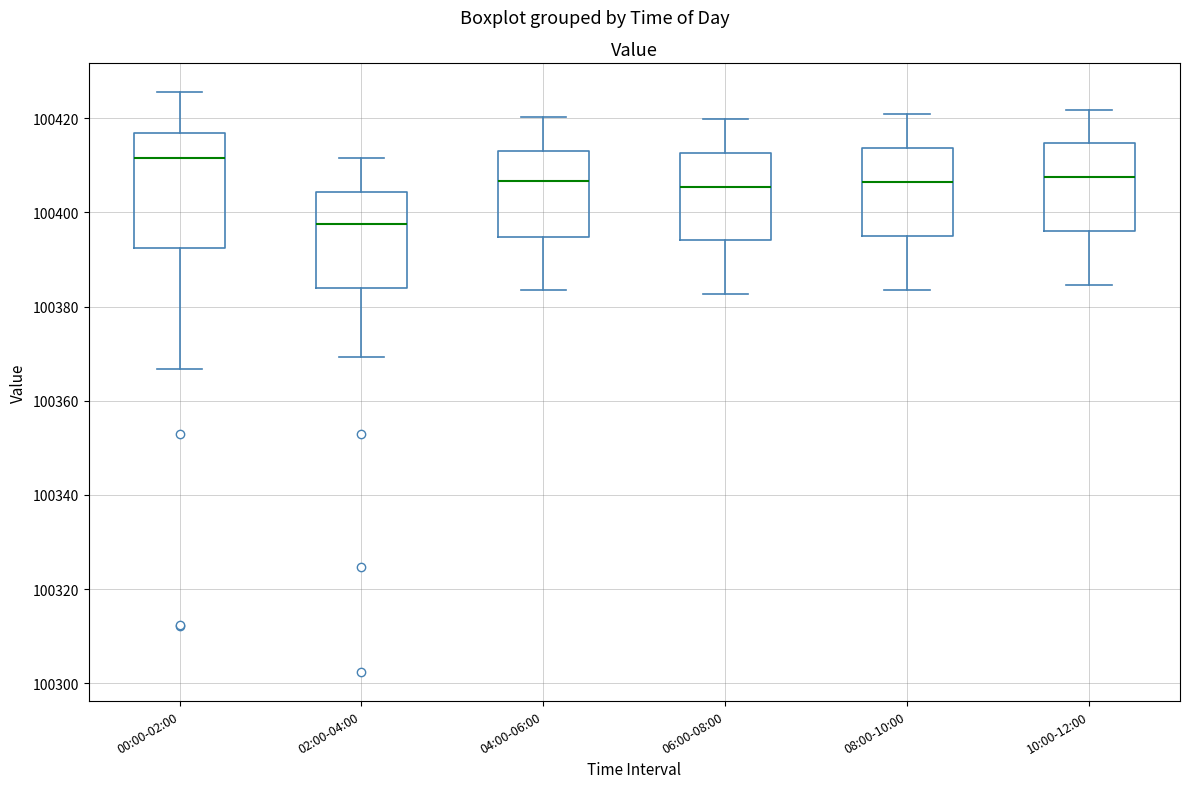

Where is the upper edge of the box for 10:00-12:00 on the y-axis? The values are not printed on the chart, so give them approximately, as read against the axis.

100414